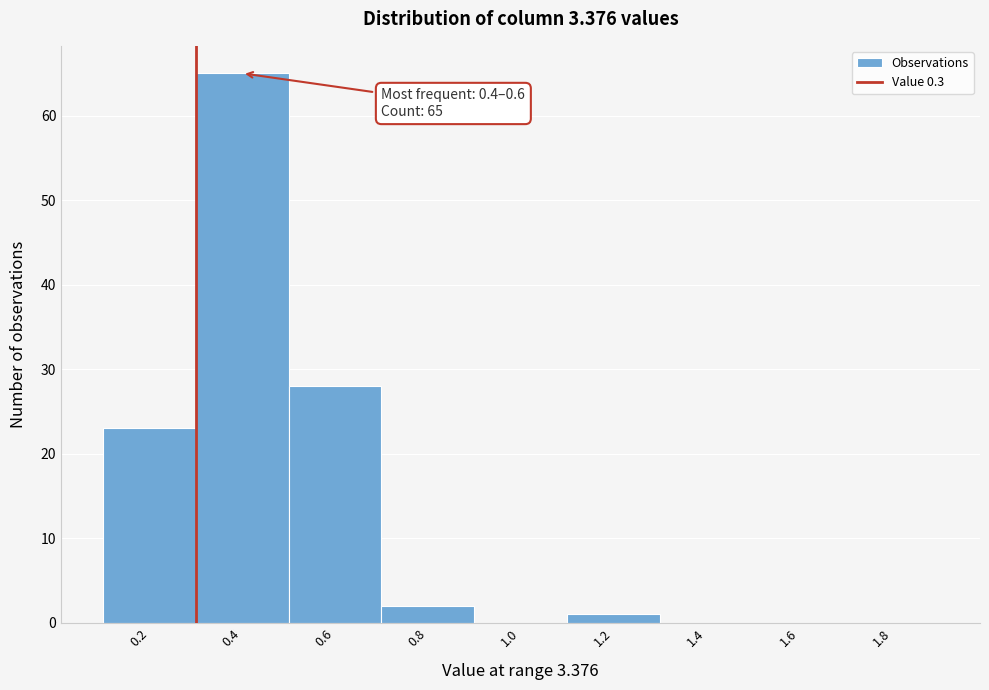

Reading left to right, extract all data points from this chart.

0.2=23	0.4=65	0.6=28	0.8=2	1.0=0	1.2=1	1.4=0	1.6=0	1.8=0